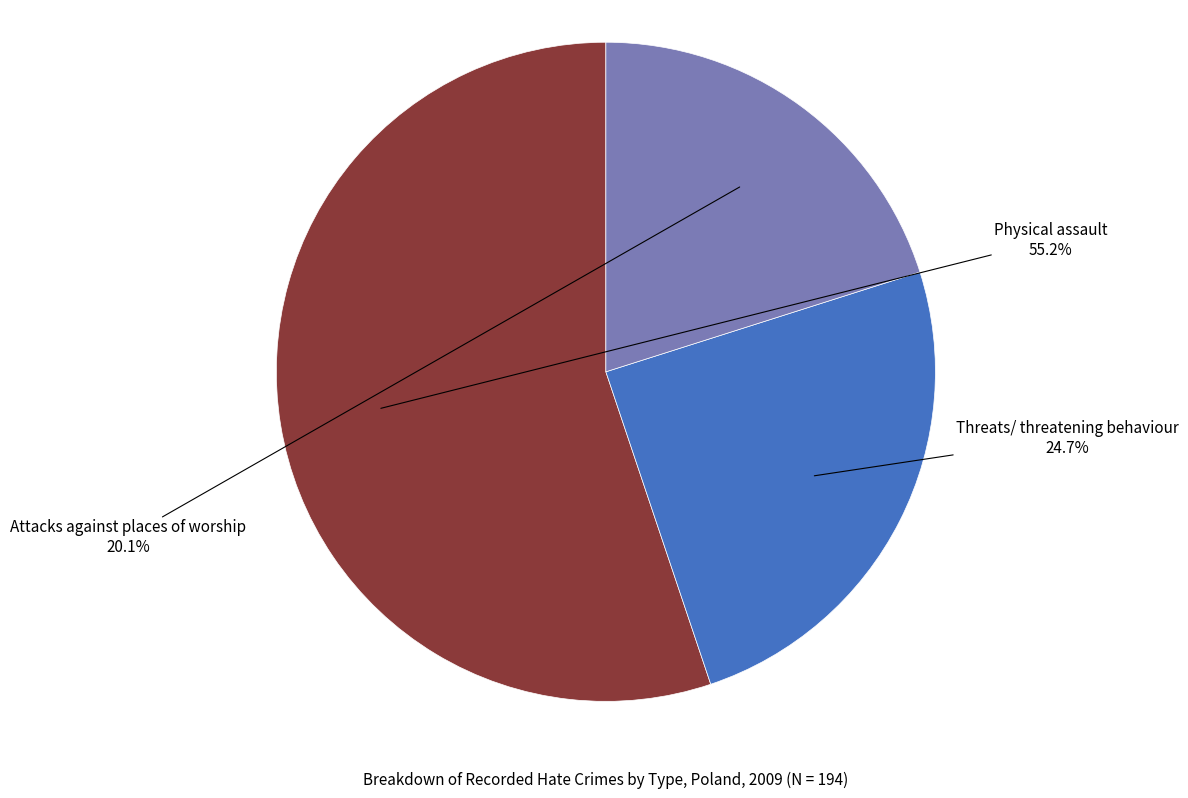

Is there a majority slice in this chart?

Yes